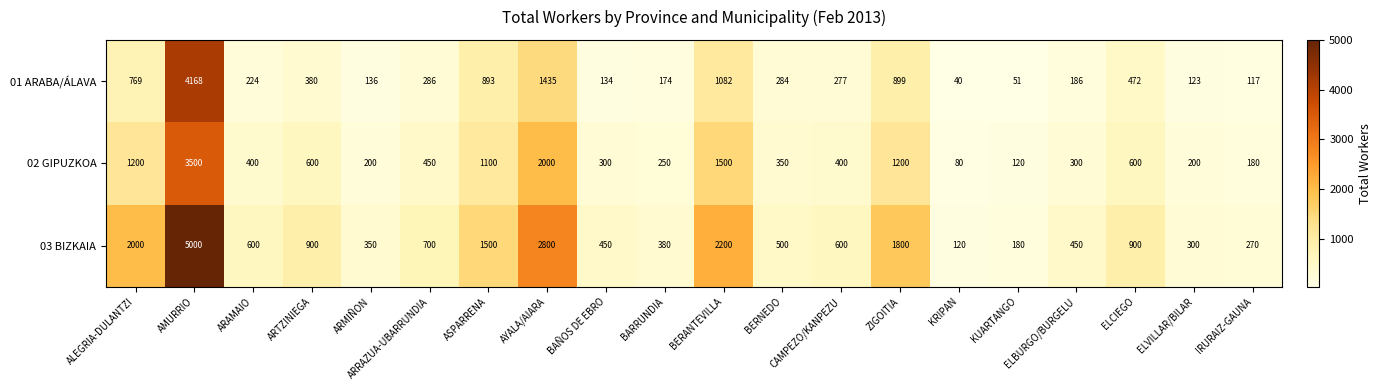

At which category does the chart reach its minimum across all series?

KRIPAN